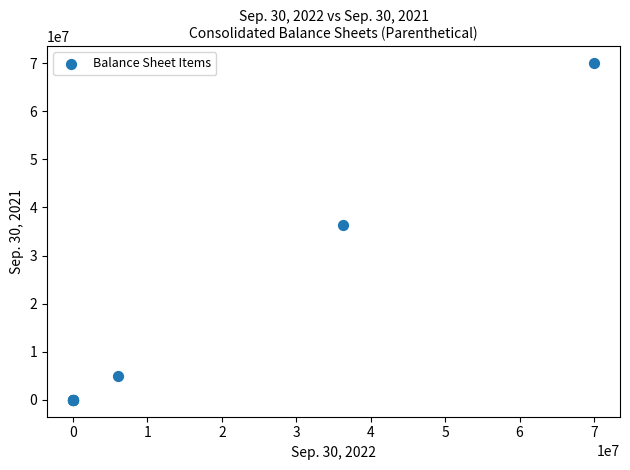

What Y value in the scatter plot is closest to 35000000?

36333992